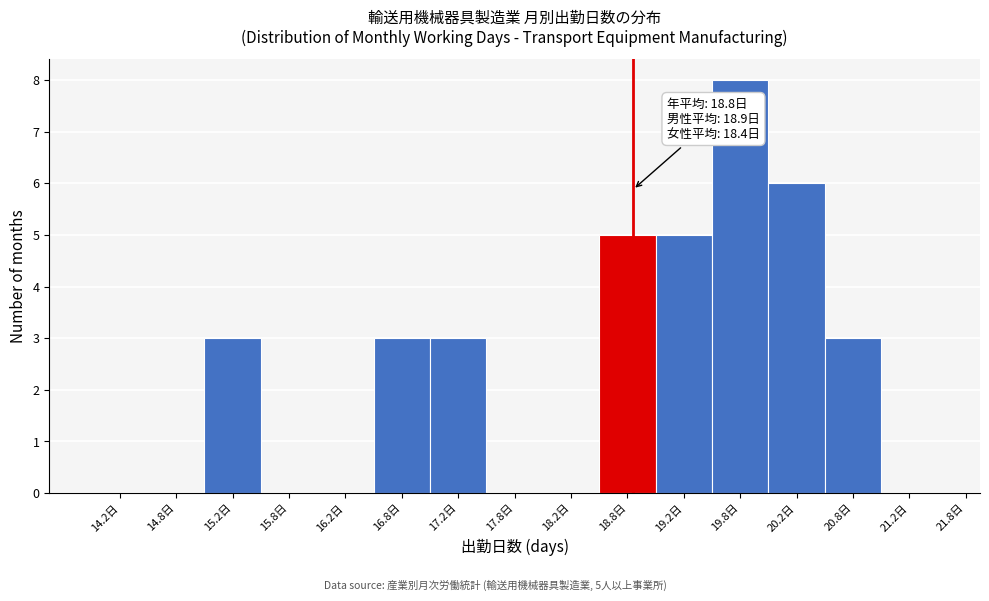

Over which range of the x-axis is the bar tallest?

19.5 to 20.0